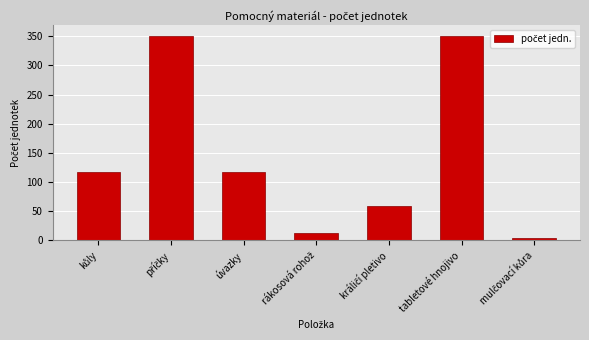

Reading left to right, transcribe all the data shown in this chart.

117.0	351.0	117.0	12.0	58.5	351.0	3.9